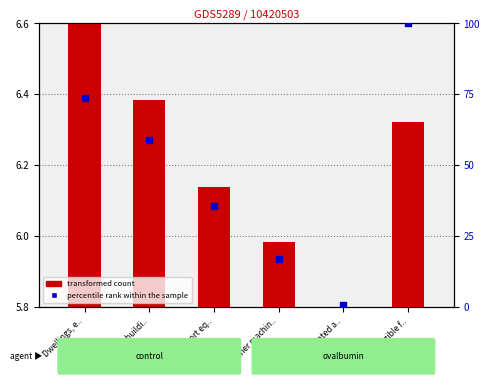

Which series has the largest Y range (max minus min)?

percentile rank within the sample